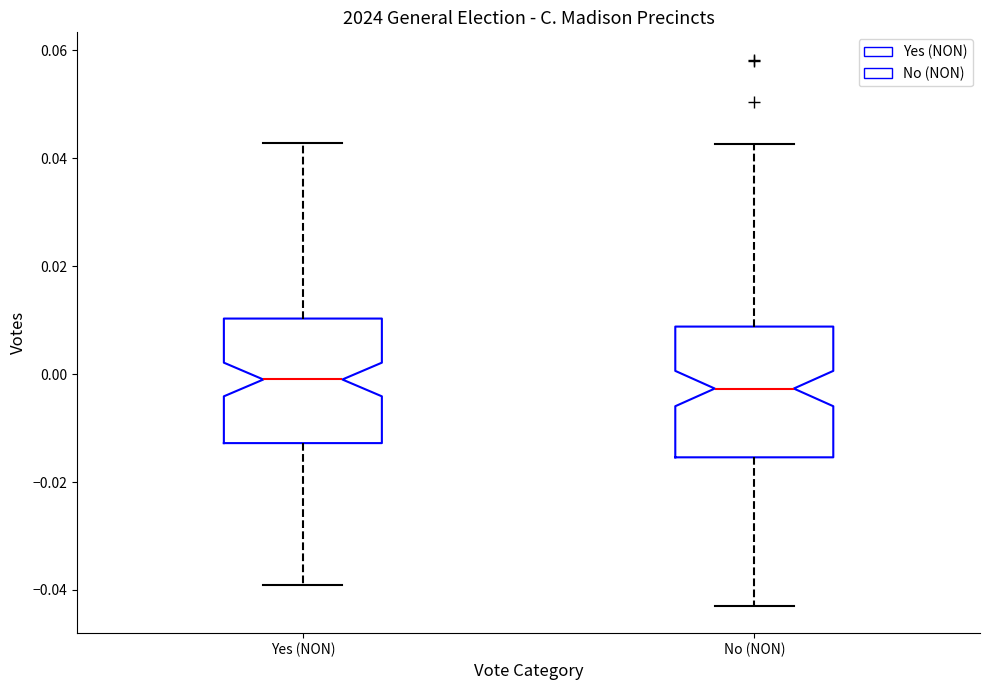

Reading left to right, transcribe this box plot: for each box, give where its median line is, the range the box spans, and where its two whiskers end, as read against the y-axis. The values are not printed on the chart, so give them approximately, as read against the axis.

Yes (NON): median 0.000, box -0.012 to 0.010, whiskers -0.040 to 0.042
No (NON): median -0.002, box -0.016 to 0.008, whiskers -0.042 to 0.042